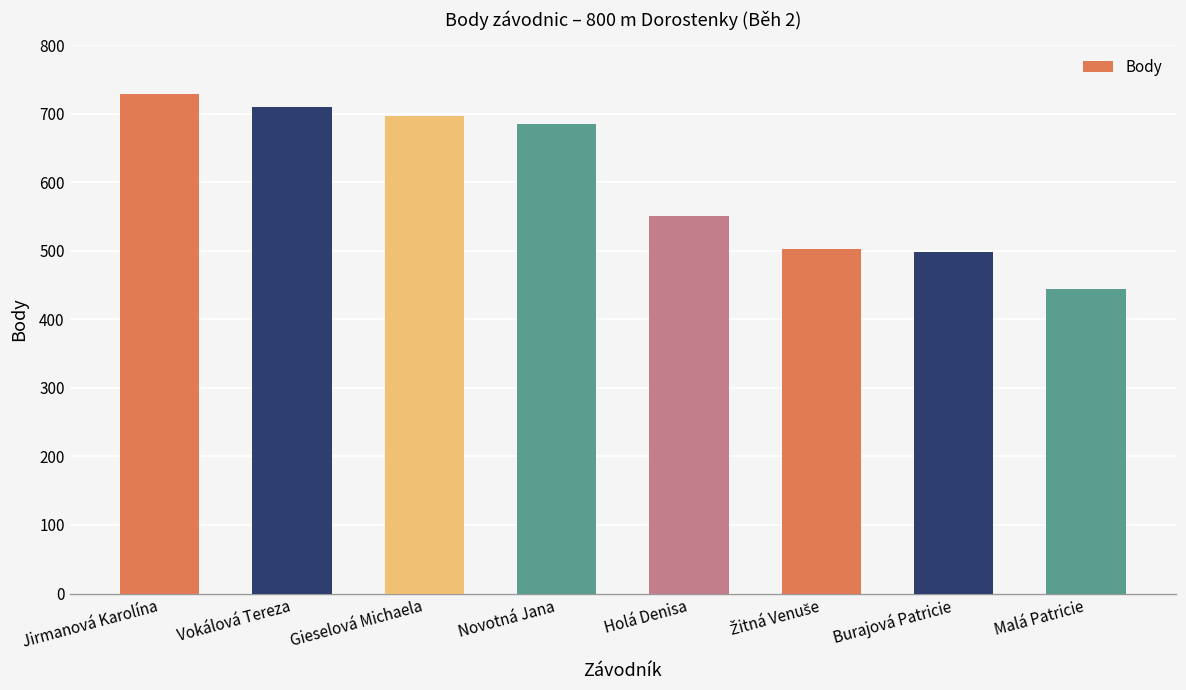

The value at Vokálová Tereza is 1259. True or false?

False